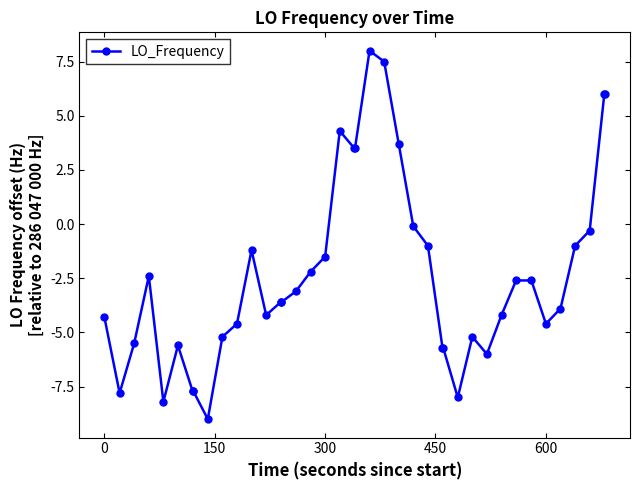

What is the difference between the maximum and minimum values?

17.0